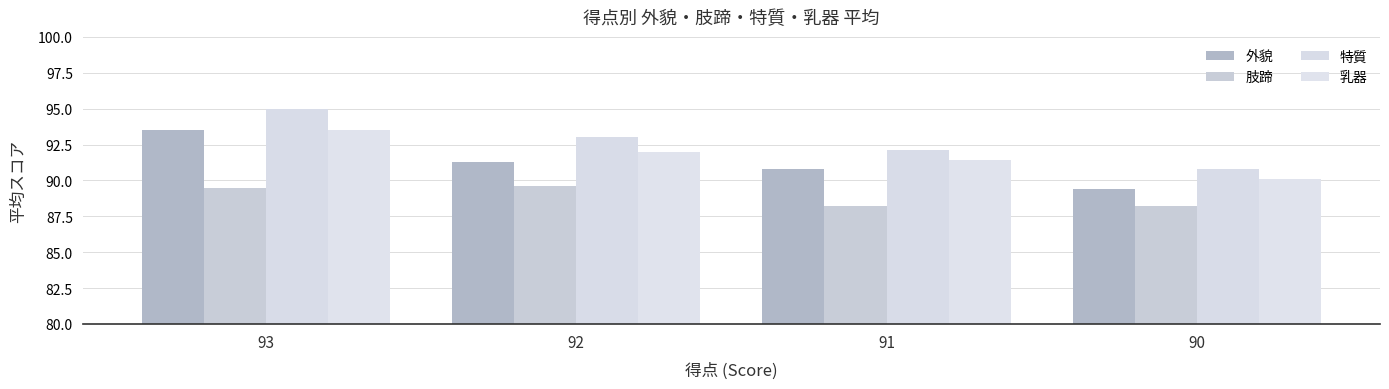

Which series has the largest total across all categories?

特質